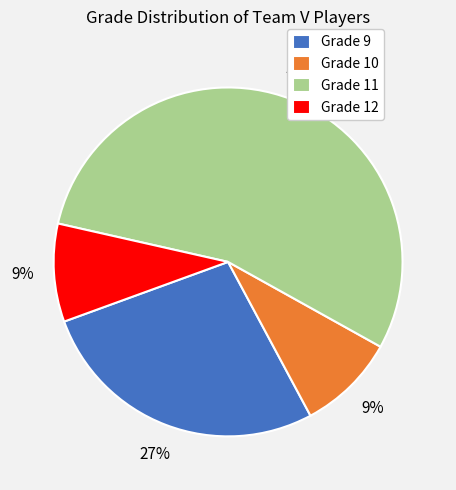

To the nearest percent, what is the difference between the Grade 9 and Grade 12 slice percentages?

18%